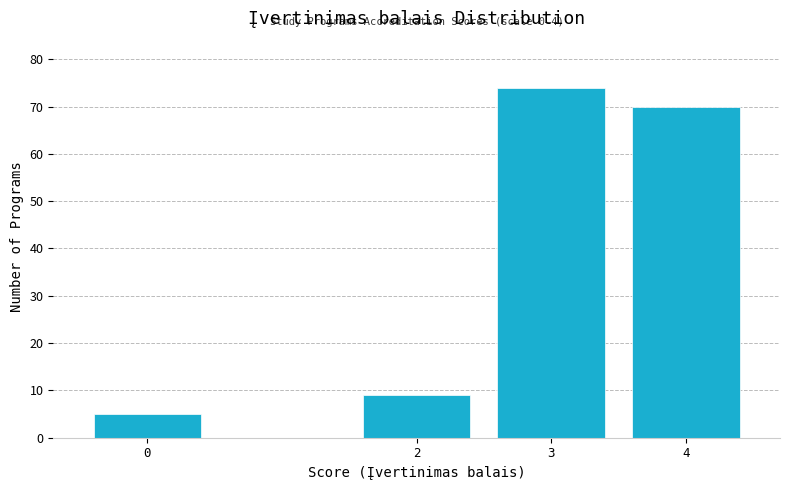

Reading right to left, extract all data points from this chart.

4=70	3=74	2=9	0=5